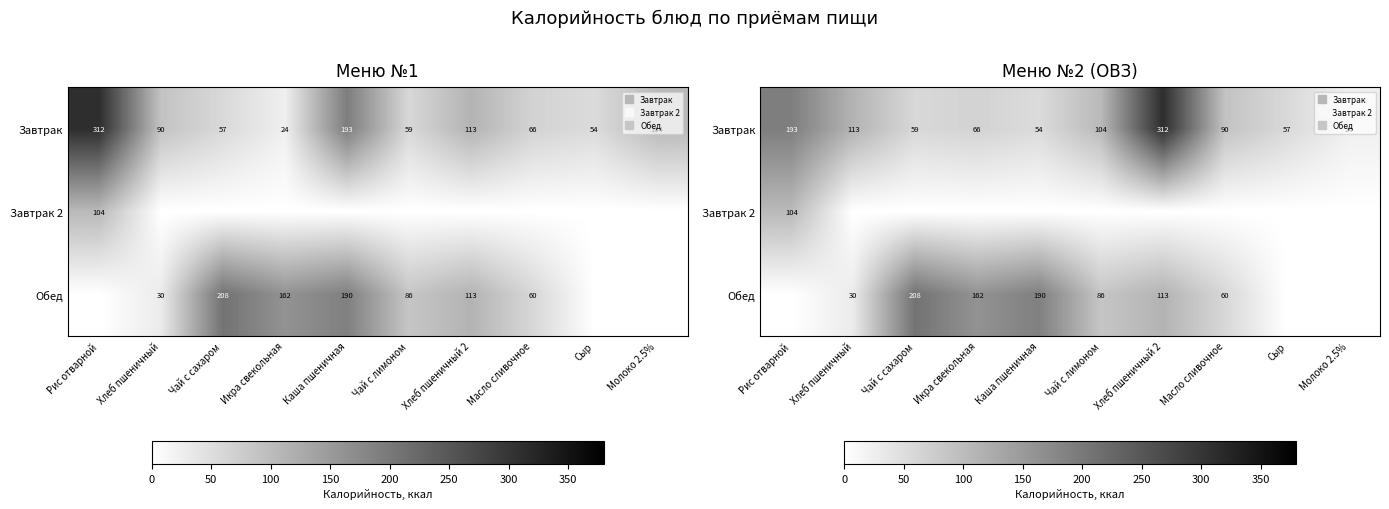

At which label does Завтрак 2 reach its peak?

Рис отварной